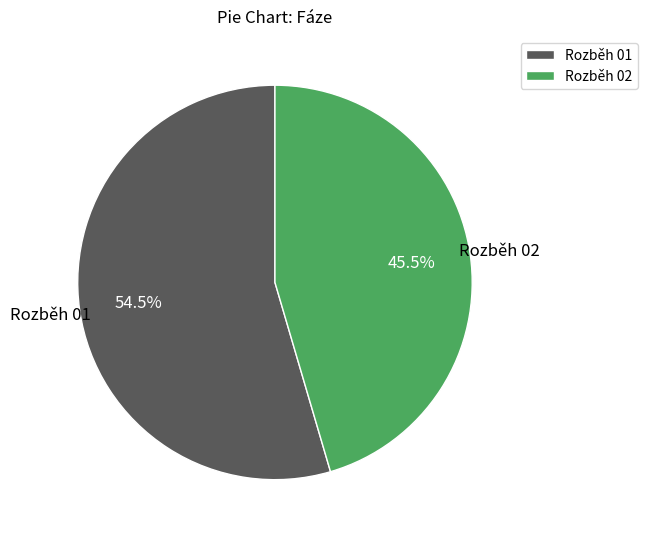

Combined, do Rozběh 01 and Rozběh 02 account for over 50%?

Yes